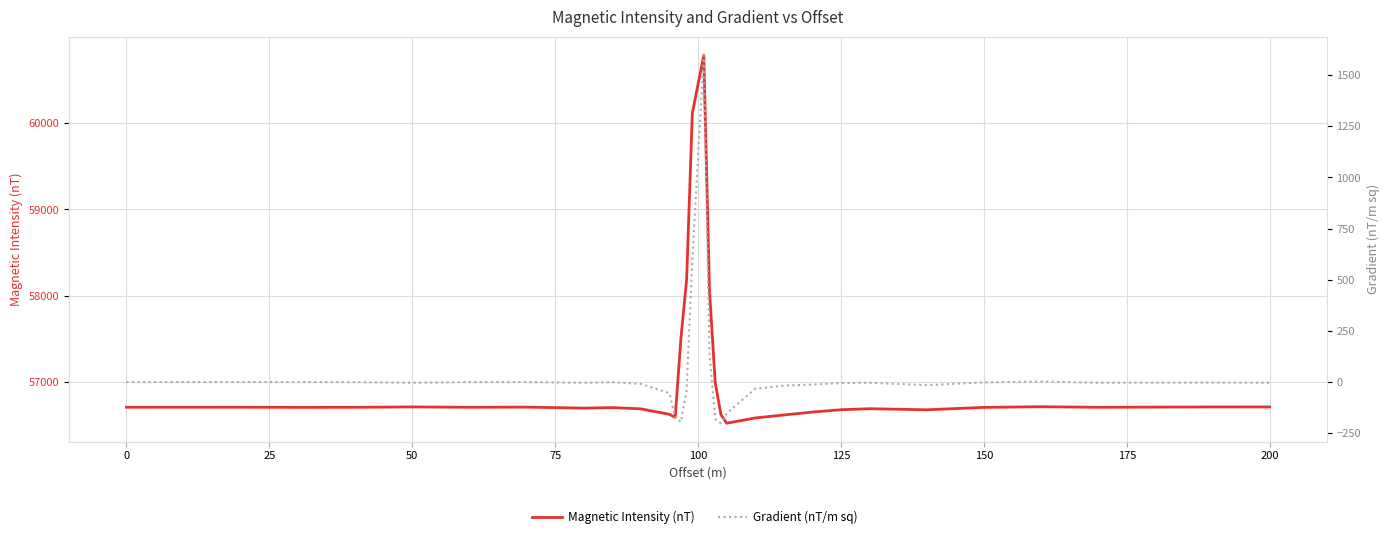

True or false: Magnetic Intensity (nT) and Gradient (nT/m sq) intersect in this chart.

False